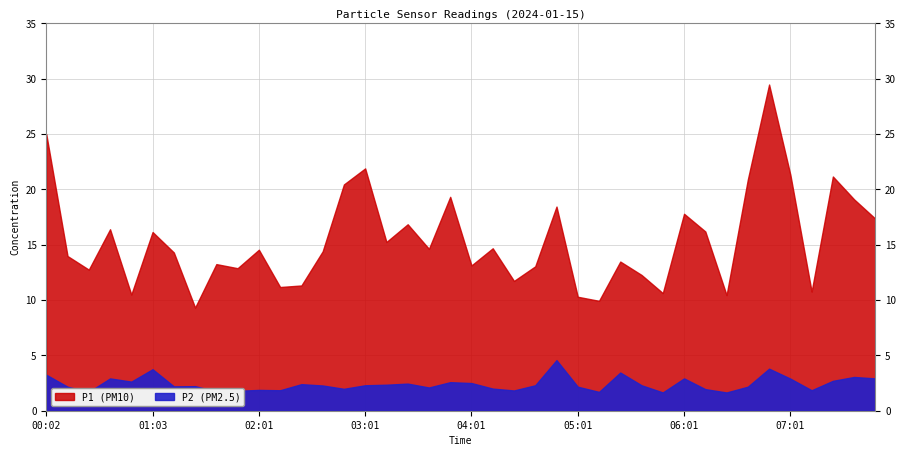

Is the value of P1 at 04:37 greater than the value of P2 at 04:25?

Yes